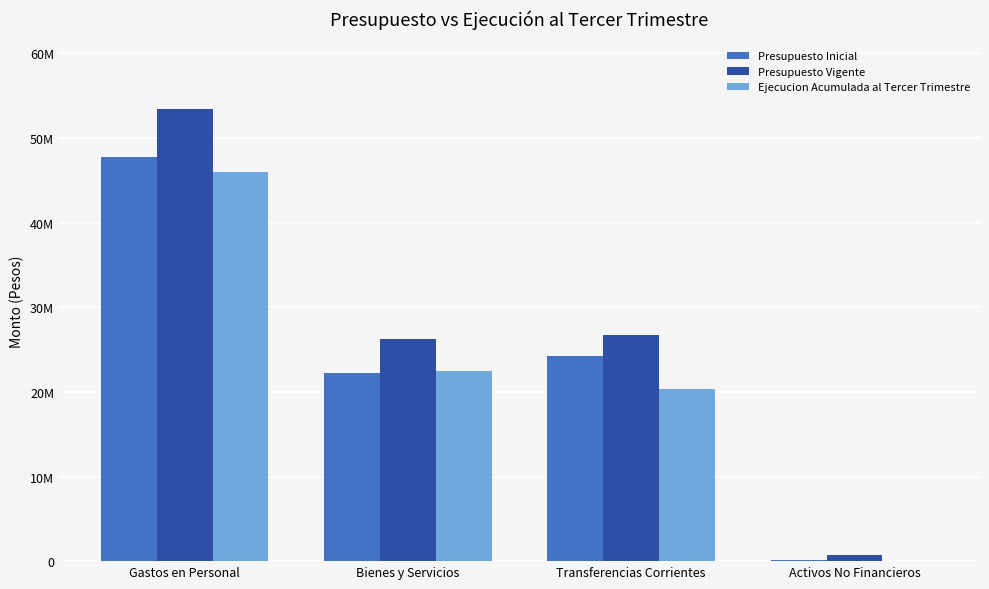

At which label does Presupuesto Inicial first exceed 24249507?

Gastos en Personal